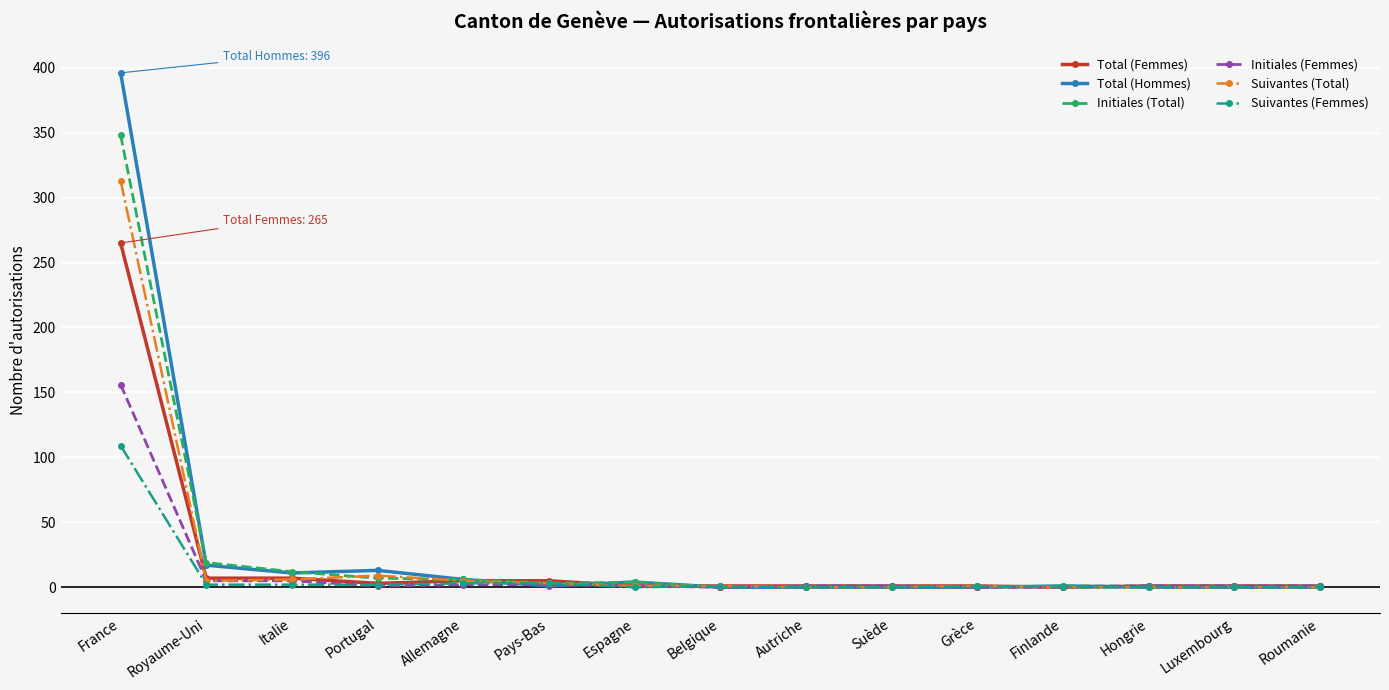

Which series has the widest spread of values?

Total (Hommes)